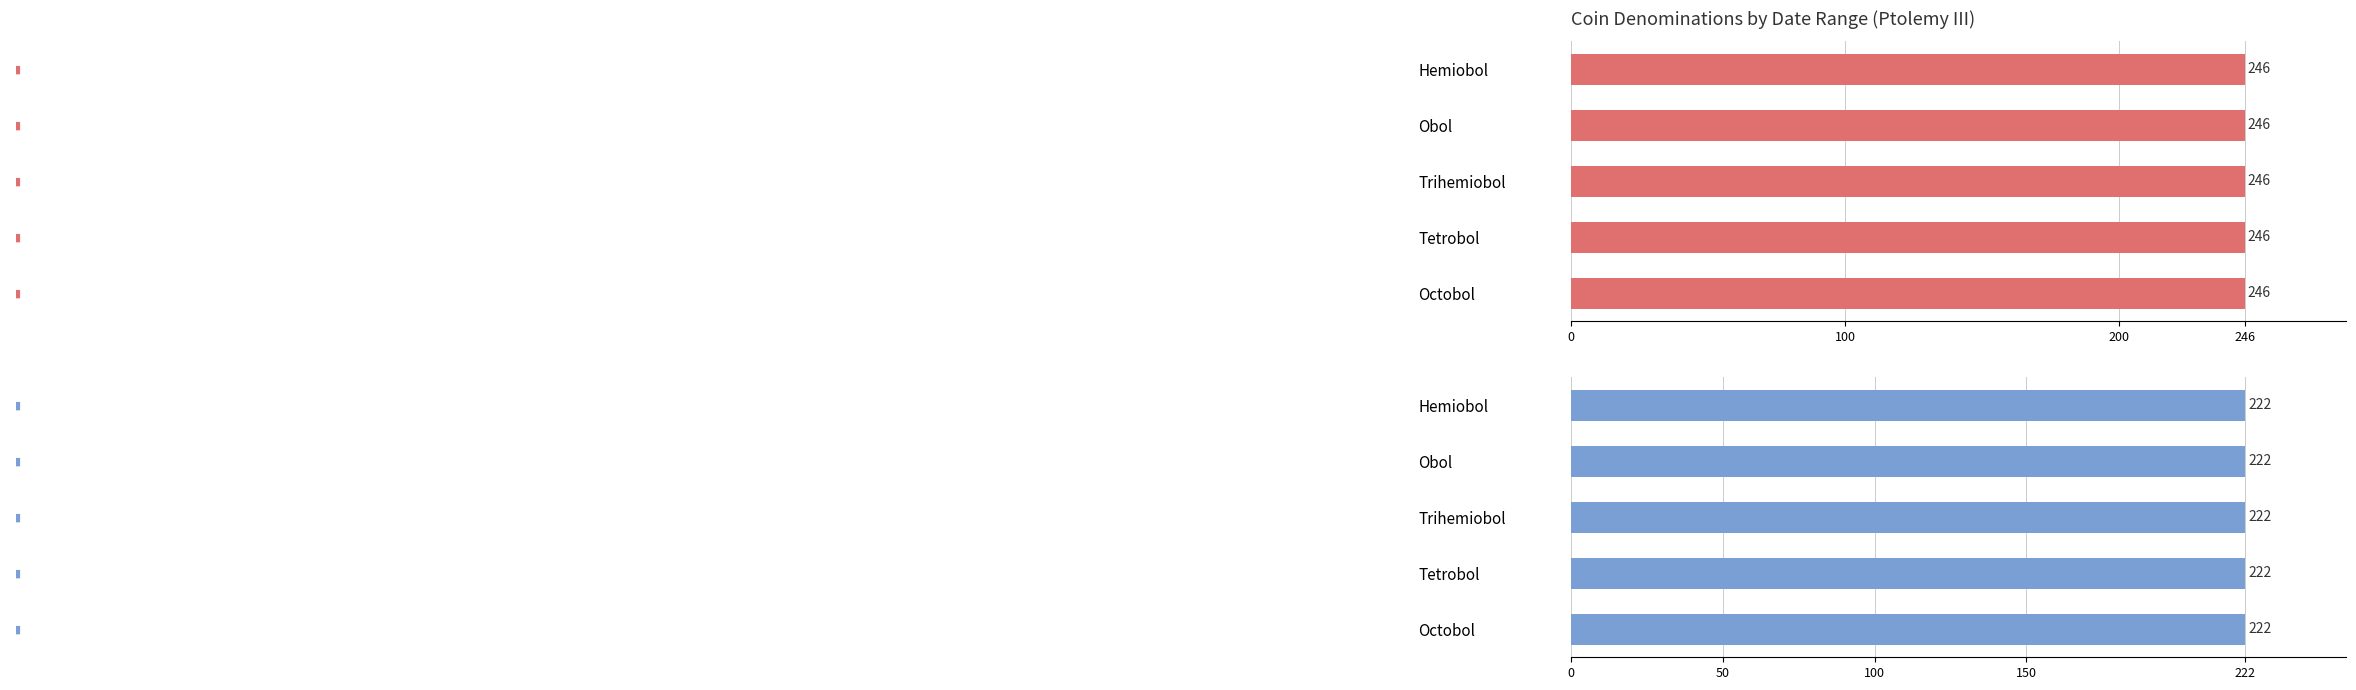

At which label does التاريخ إلى reach its peak?

Octobol